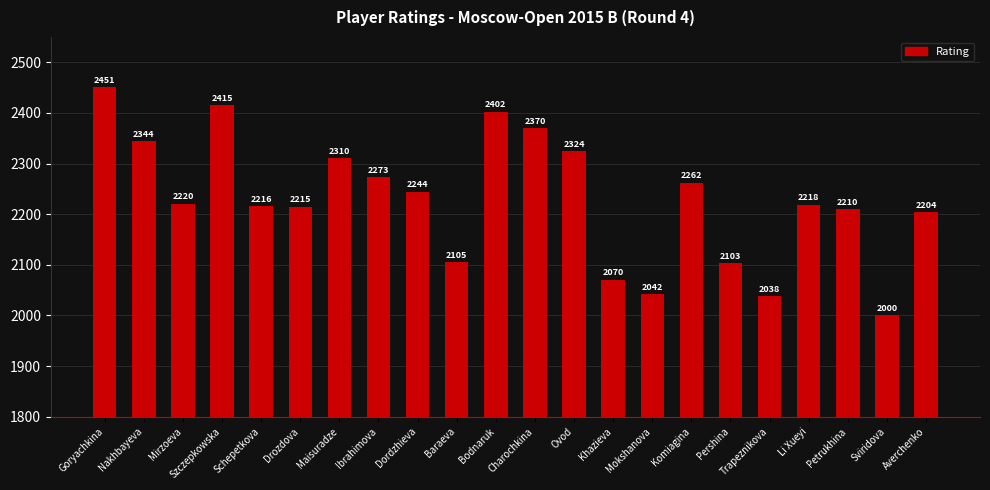

Count the number of data series in this chart.

1